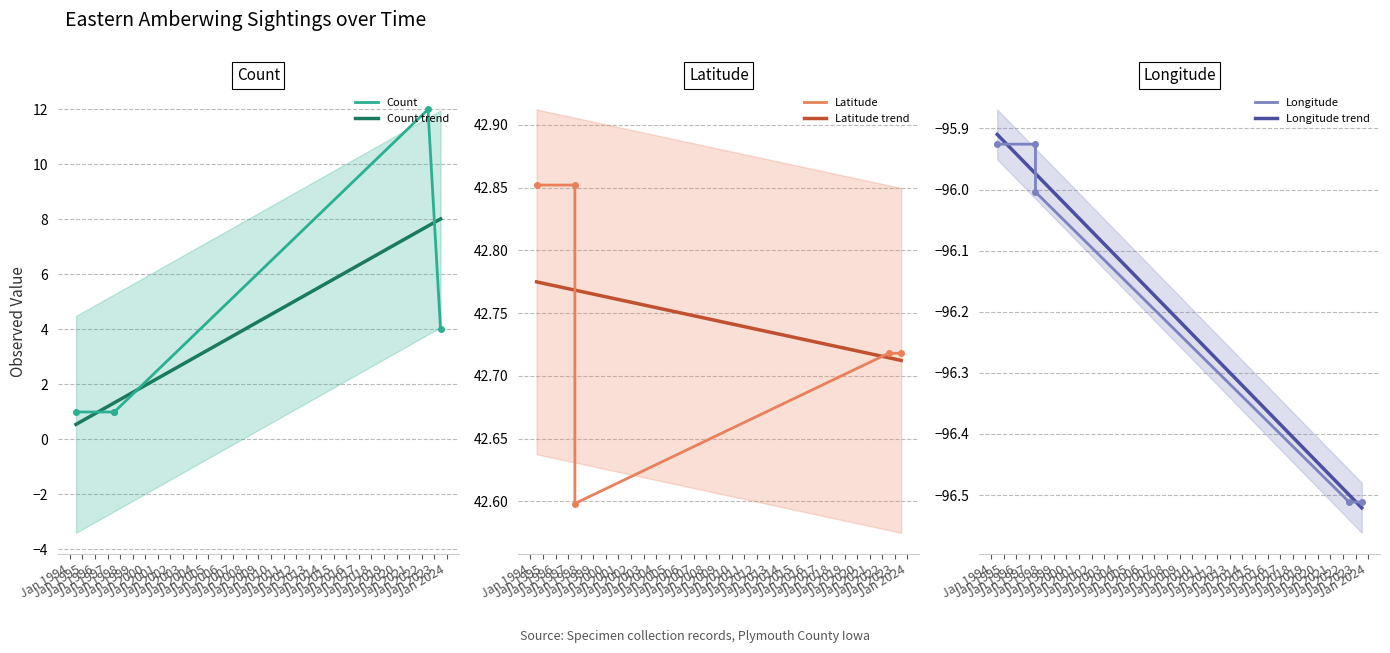

At how many categories does at least one series exceed -9?

5